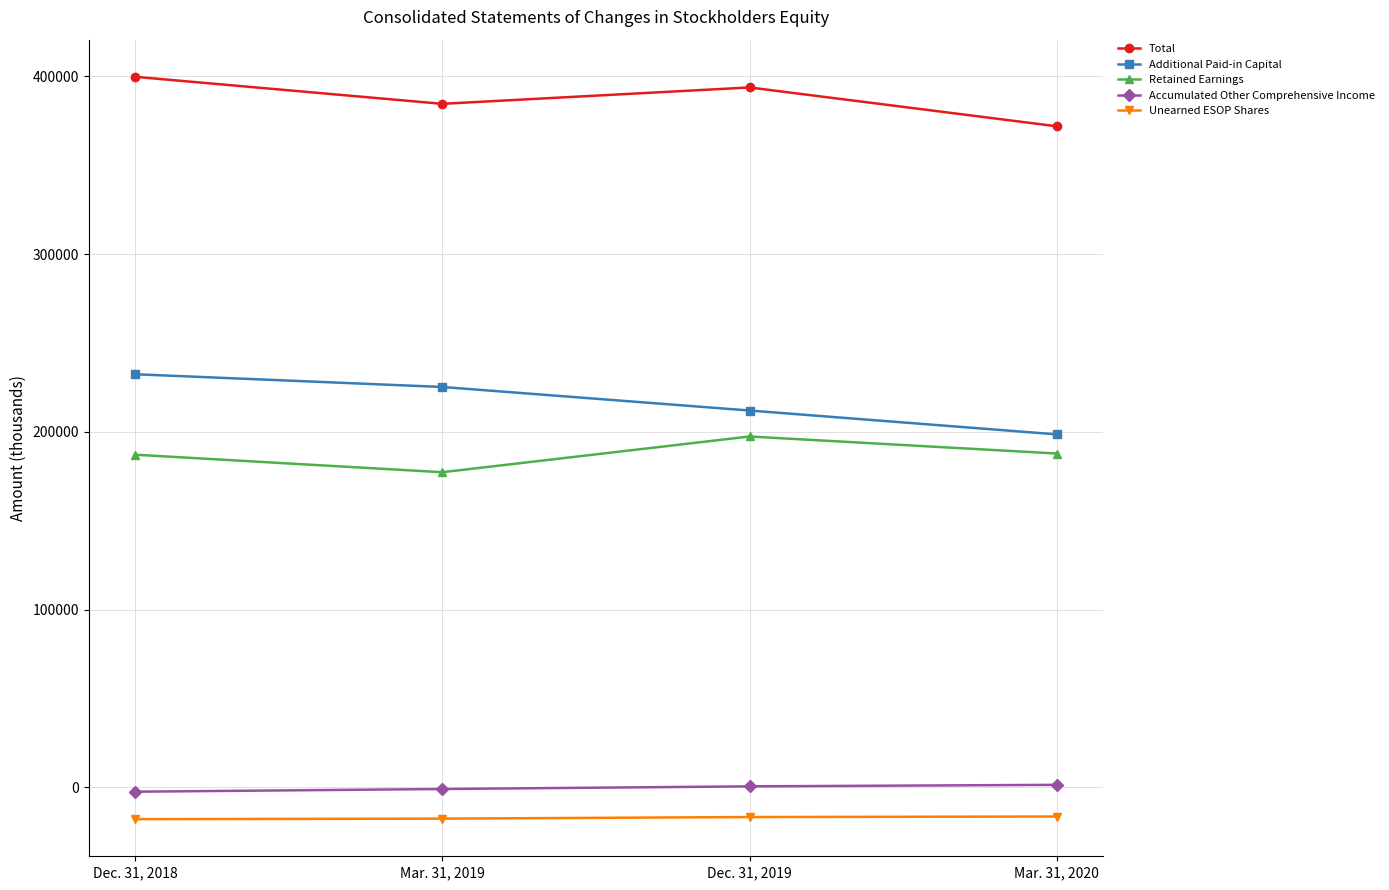

How many Accumulated Other Comprehensive Income values are between -851 and 1492?

3